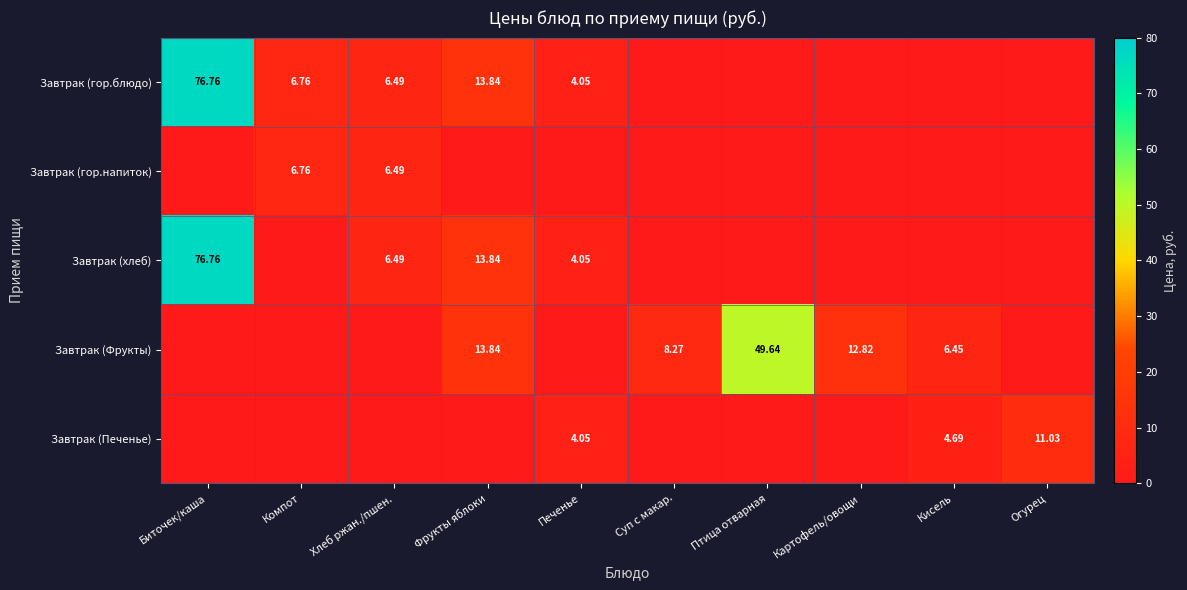

Is the value of Завтрак (хлеб) at Печенье greater than the value of Завтрак (гор.блюдо) at Хлеб ржан./пшен.?

No